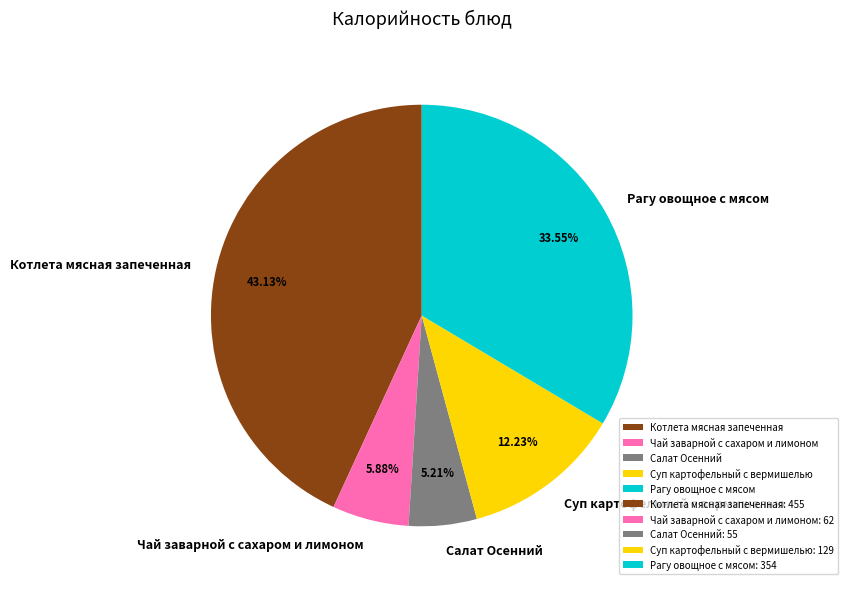

Is it true that Рагу овощное с мясом is 34% of the pie?

True